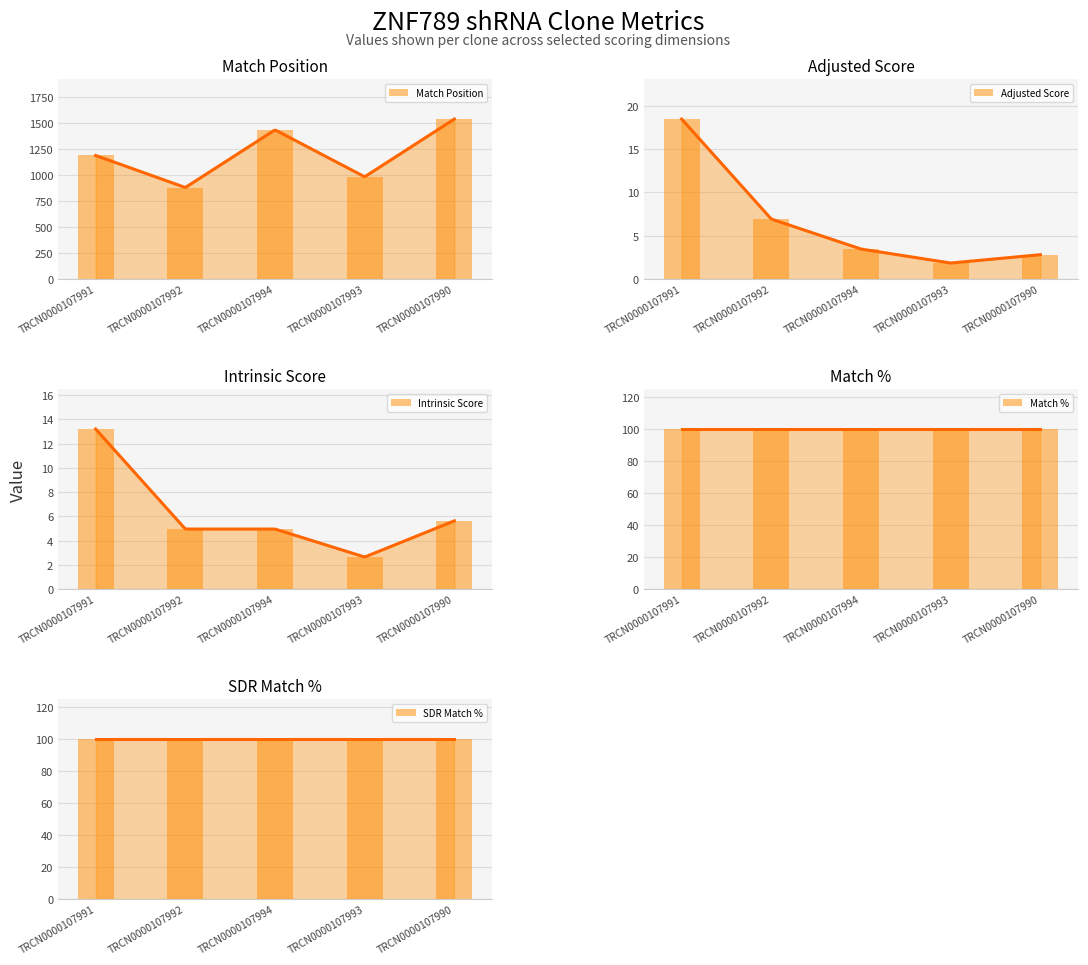

What value does the Adjusted Score series have at TRCN0000107990?

2.8